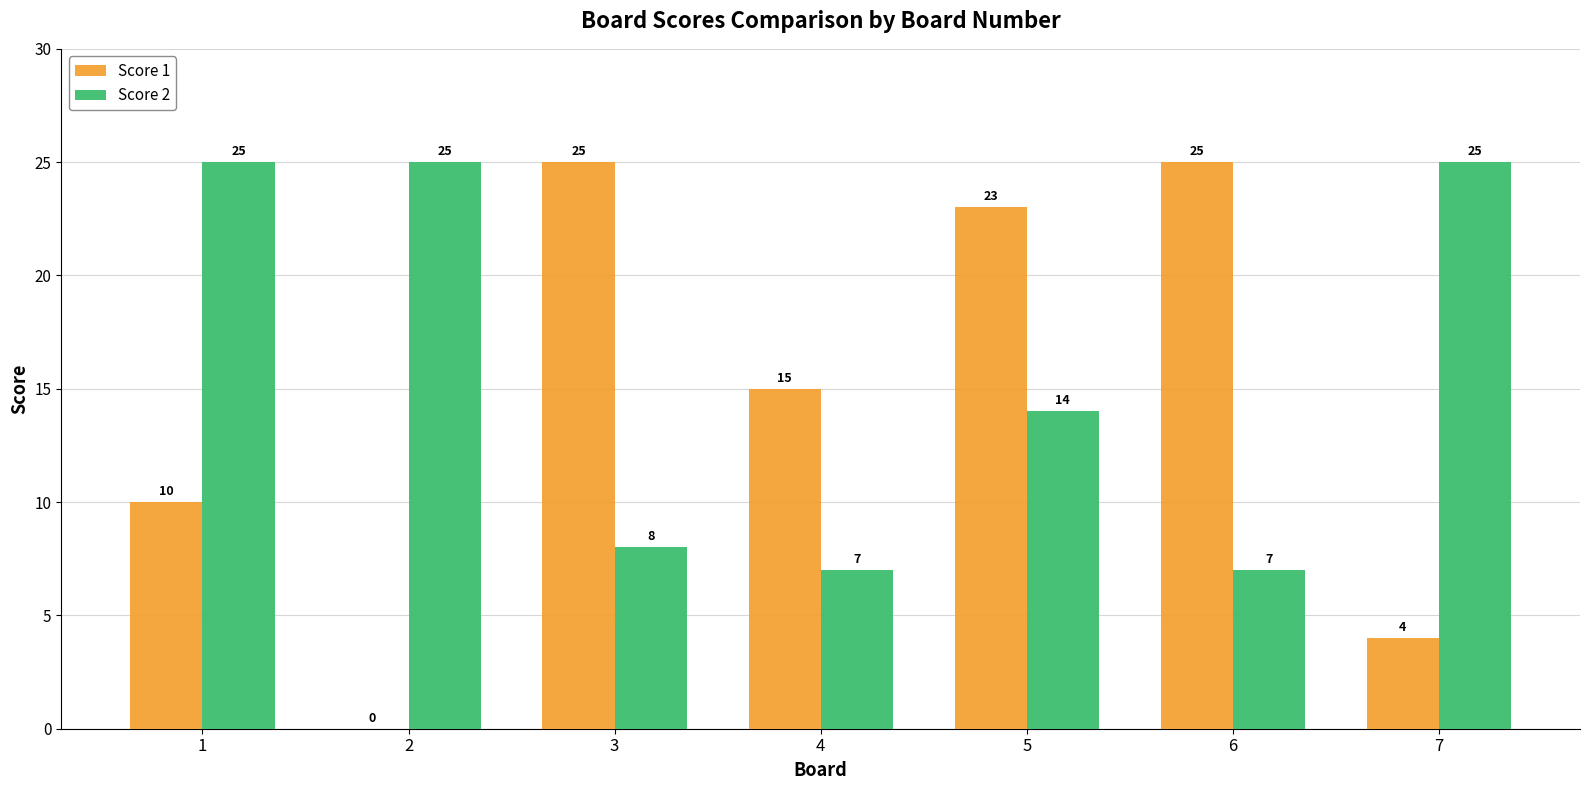

What is the sum of the Score 1 values at 5 and 3?

48